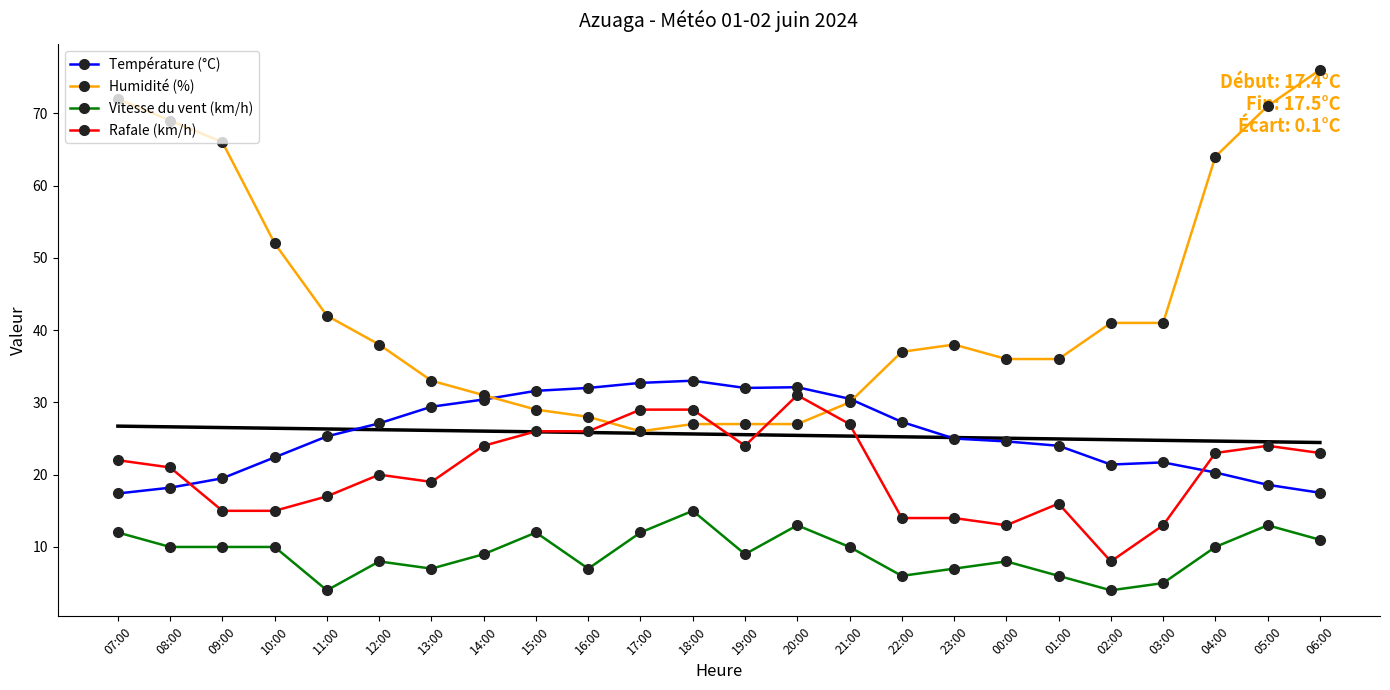

Is it true that Rafale (km/h) equals 29.0 at 17:00?

True